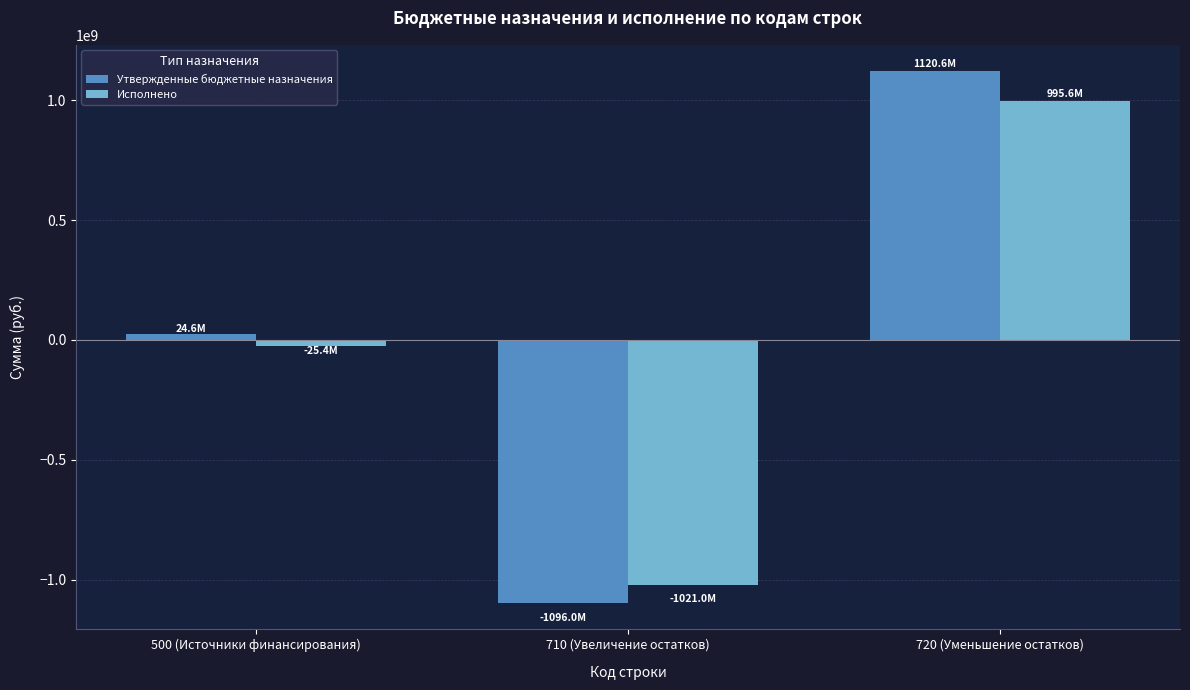

Which series has the widest spread of values?

Утвержденные бюджетные назначения